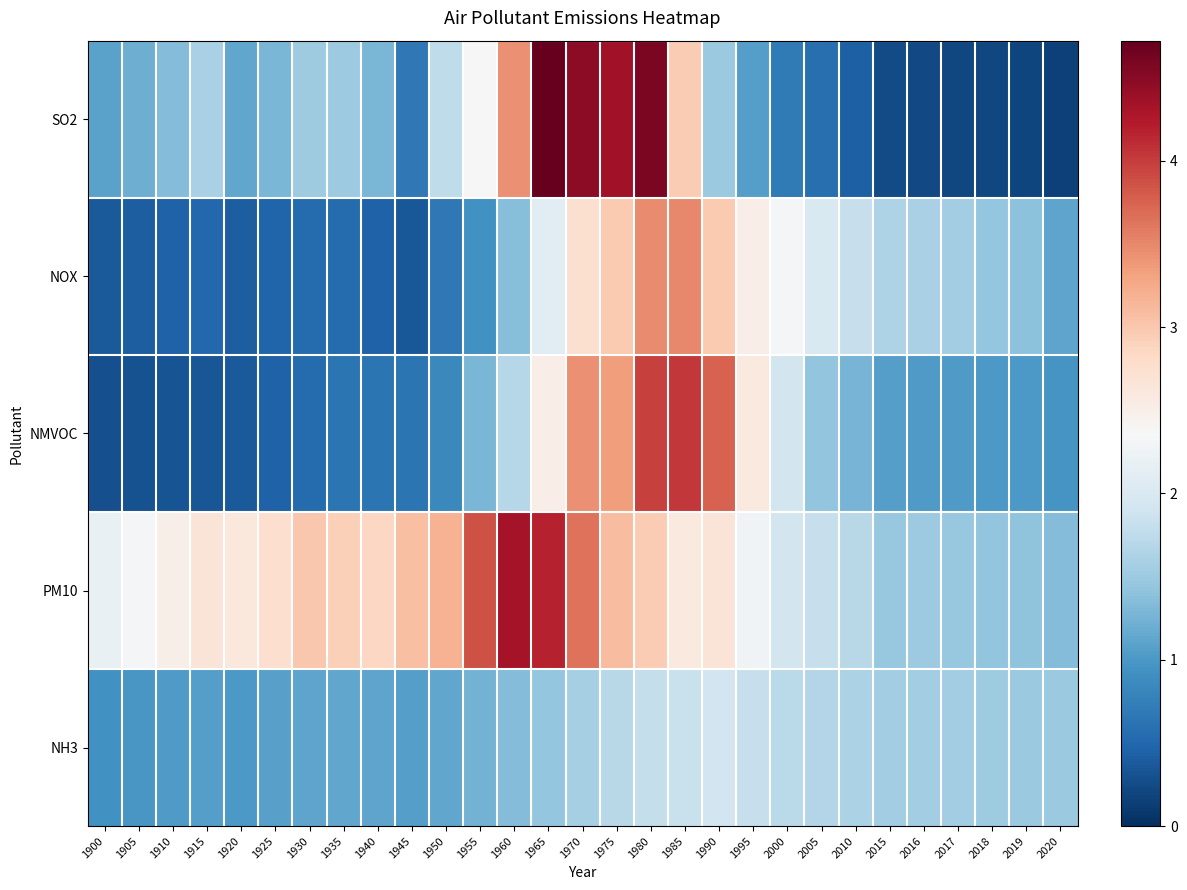

At 1950, list the series in order from smallest to largest.

NOX, NMVOC, NH3, SO2, PM10